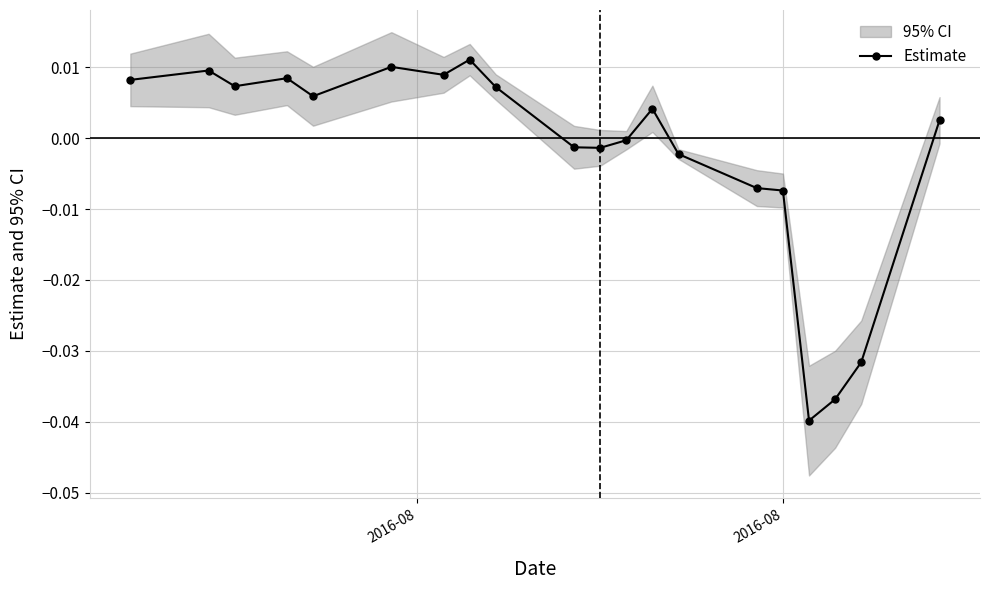

How many interior local peaks (higher than both neighbors) does the data have?

5